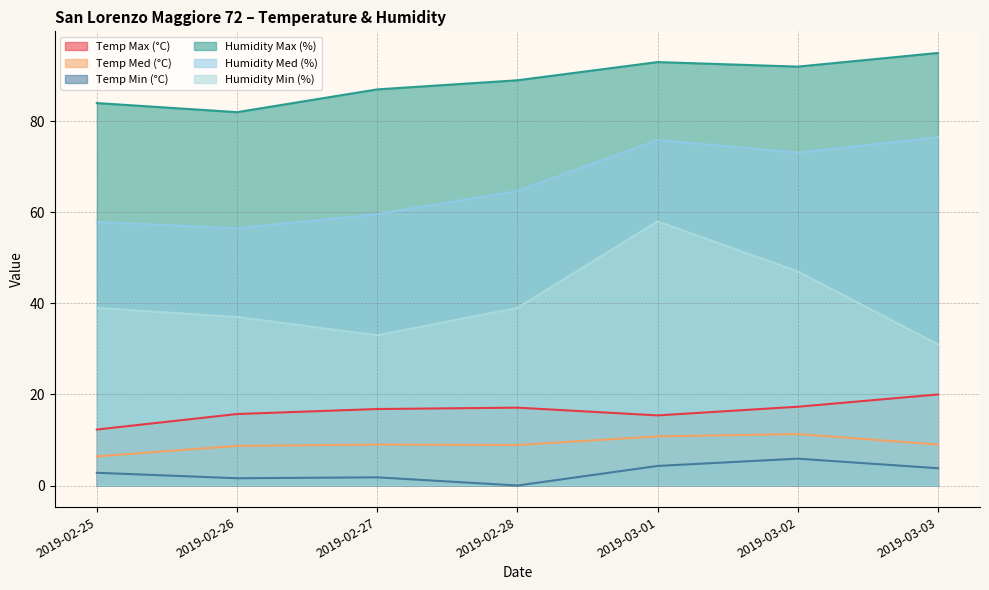

Which category has the lowest value across all series?

2019-02-28